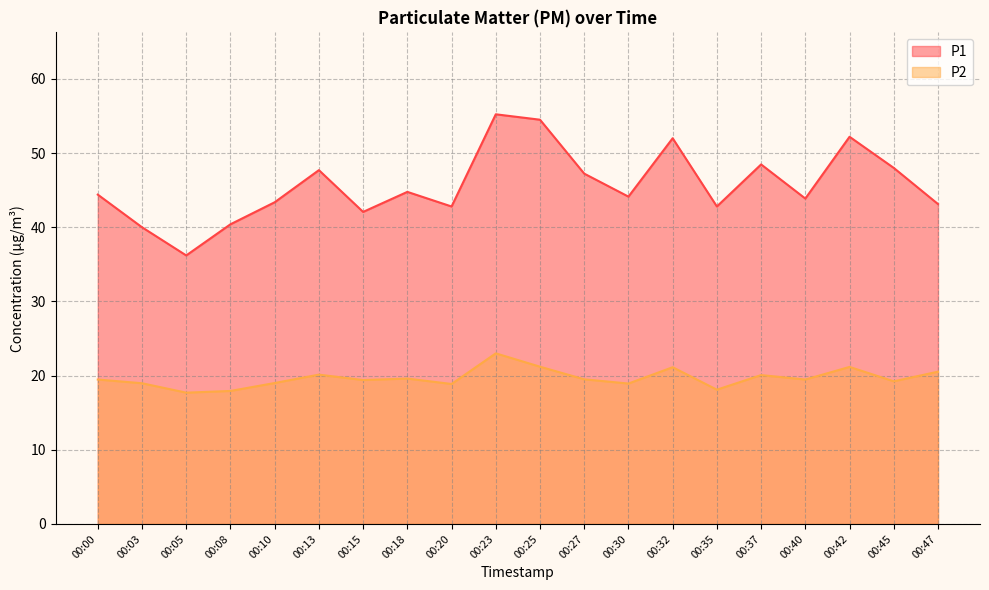

What is the average value of the P1 series?

45.7